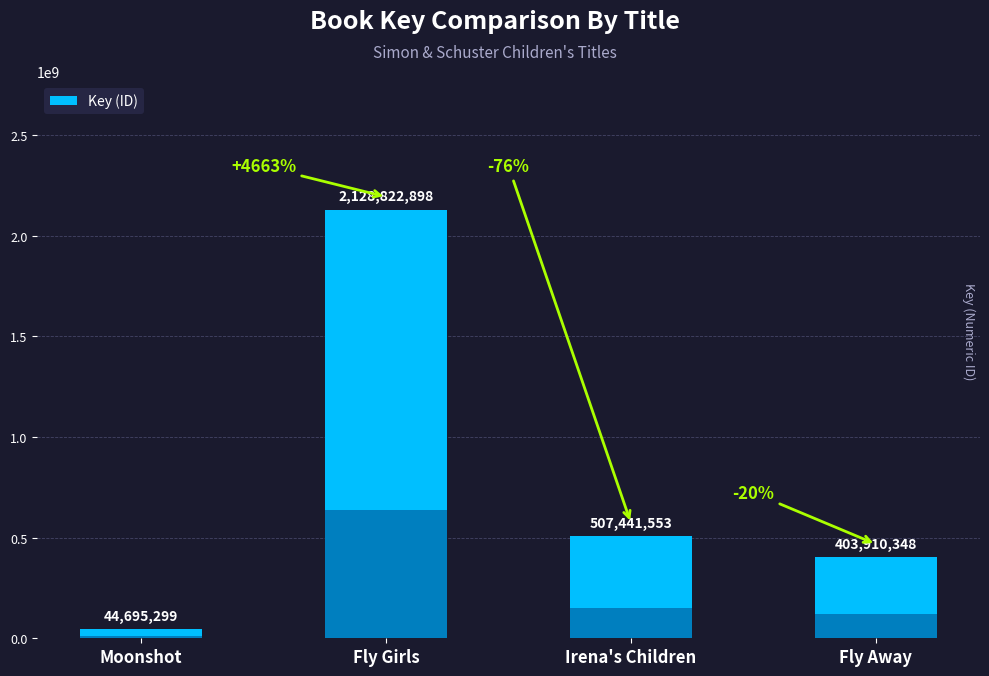

List the labels in order of value, smallest first.

Moonshot, Fly Away, Irena's Children, Fly Girls